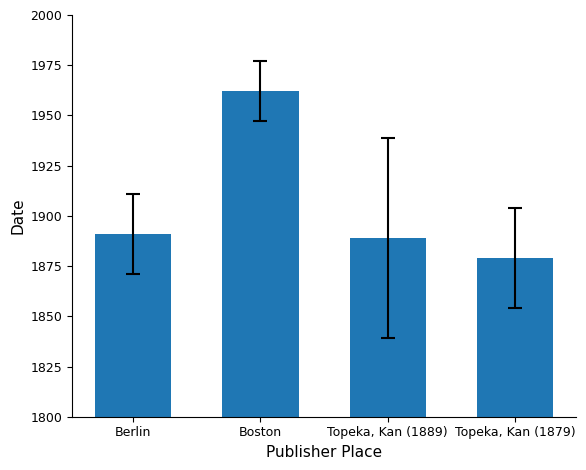

True or false: the data shows 1962 at Boston.

True